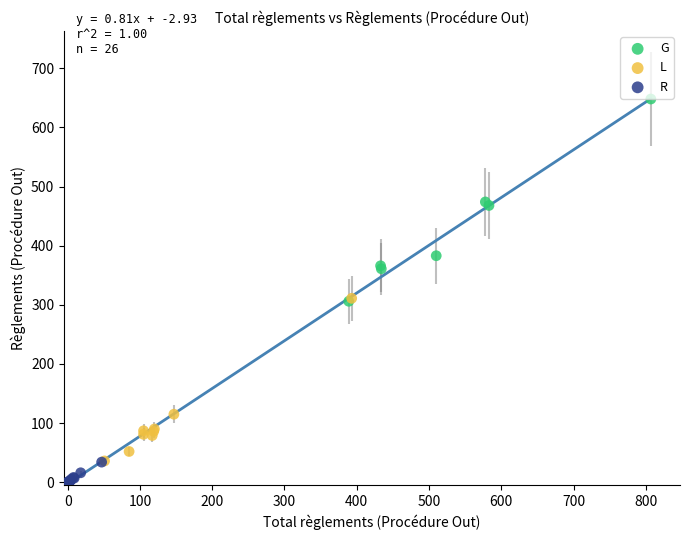

What are all the series names shown in the legend?

G, L, R